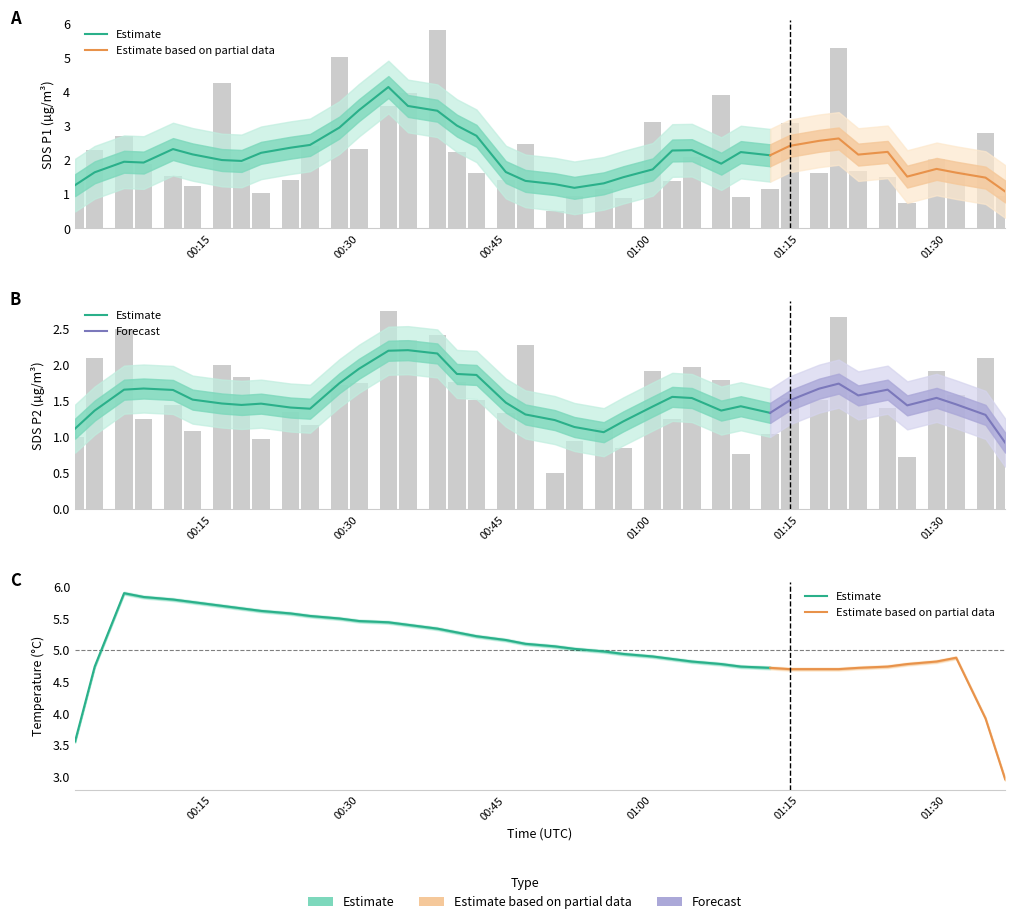

What is the sum of all SDS_P2 values?

62.8